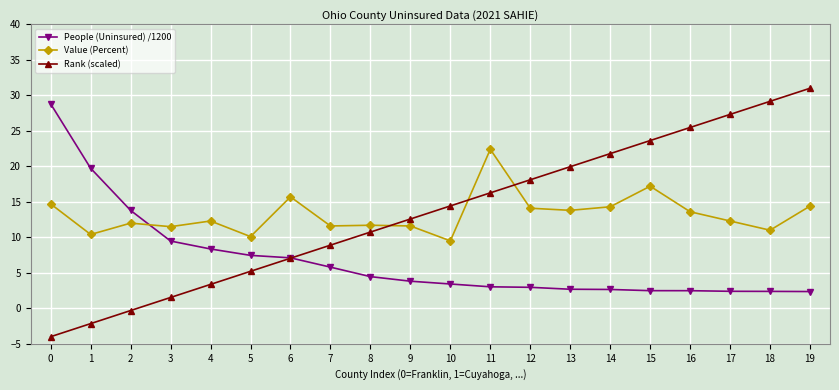

Which category has the highest value in the Rank (scaled) series?

19